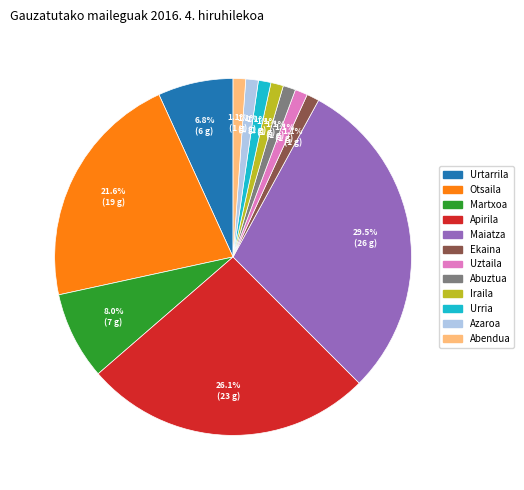

Is Urria the majority of the pie?

No